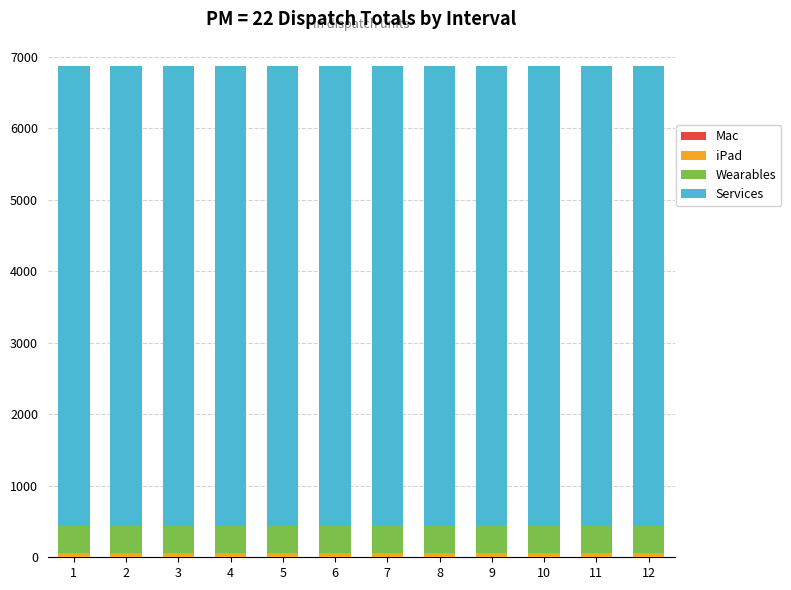

The Services series shows 4092.4 at 1. True or false?

False